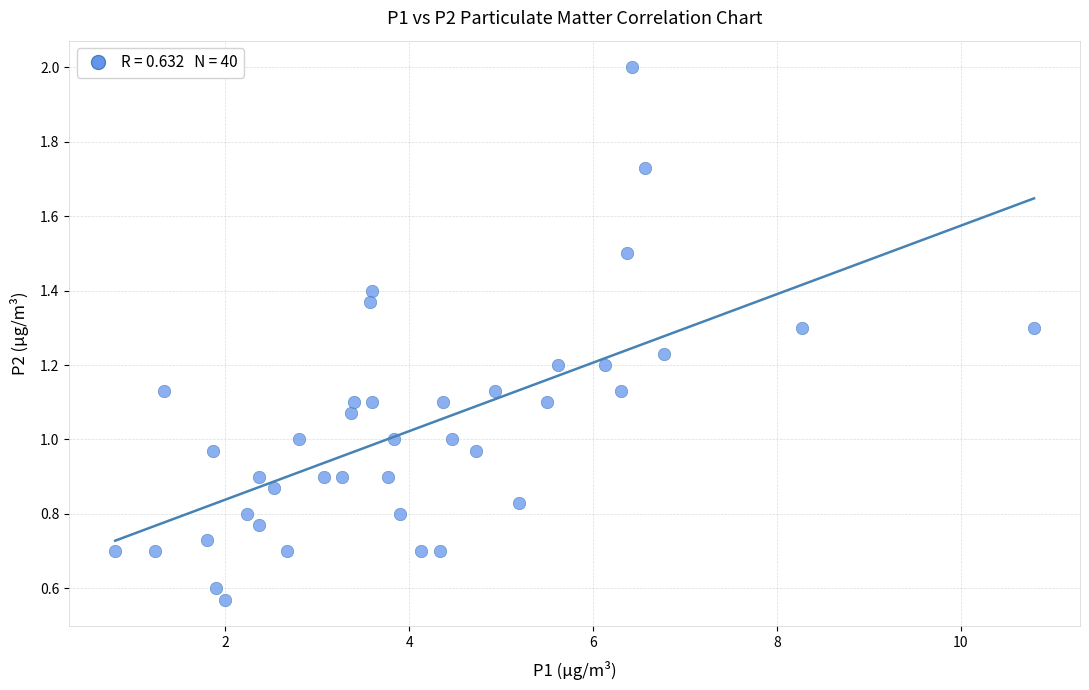

What is the range of X values (max minus min)?

10.0